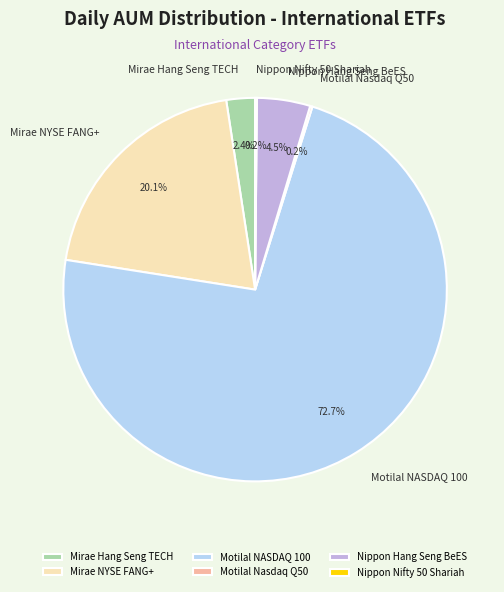

What is the total percentage of Mirae Hang Seng TECH and Nippon Hang Seng BeES?

6.9%